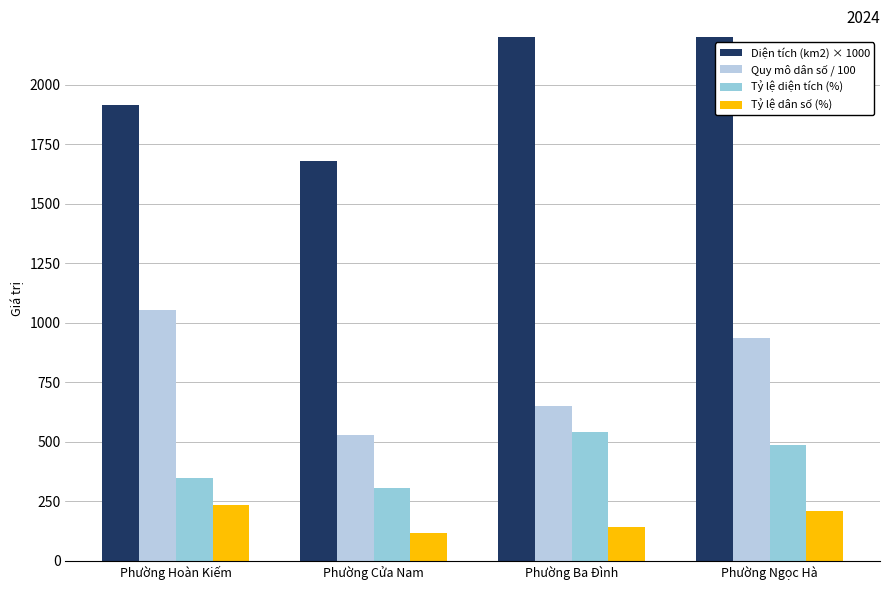

The Diện tích (km2) × 1000 series shows 1710 at Phường Ngọc Hà. True or false?

False